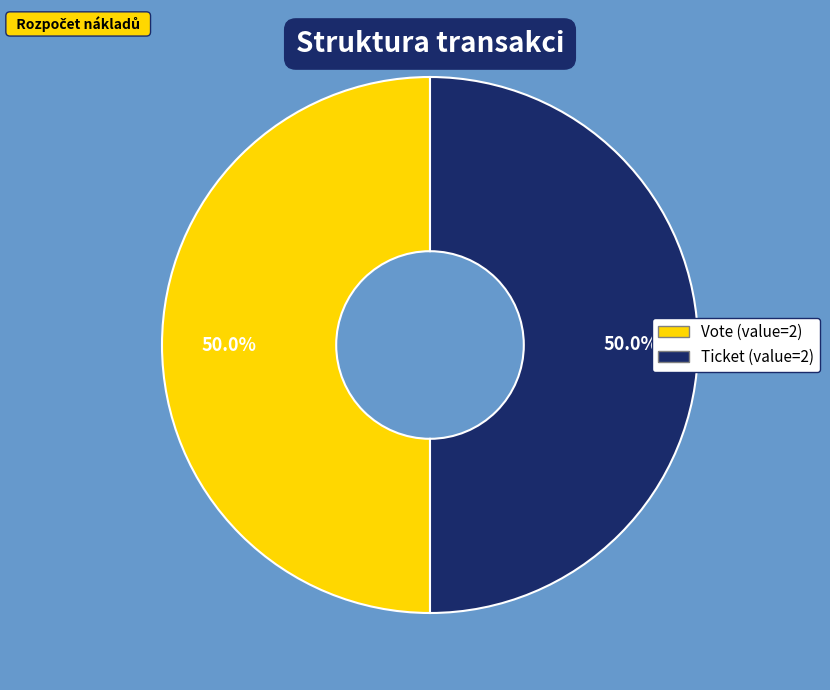

Rank the categories by value from highest to lowest.

Vote (io_index=1), Ticket (io_index=0)